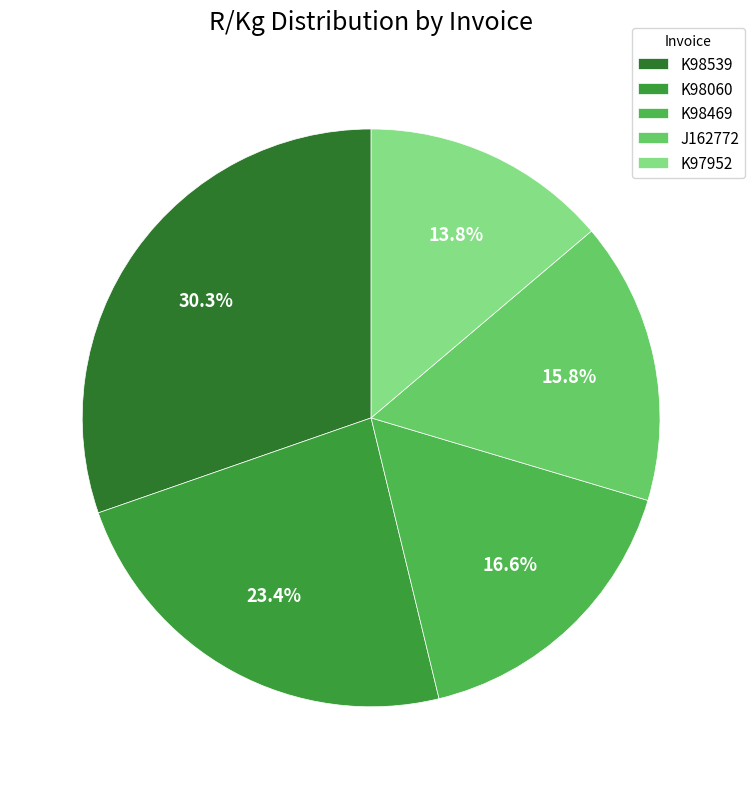

True or false: K98060 accounts for 11% of the total.

False